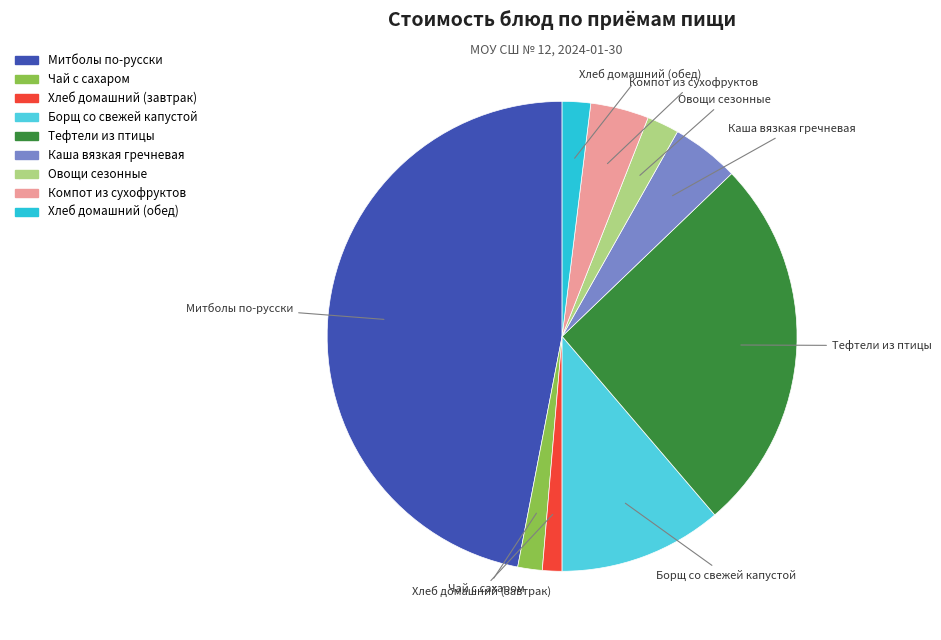

Does any single category account for the majority?

No